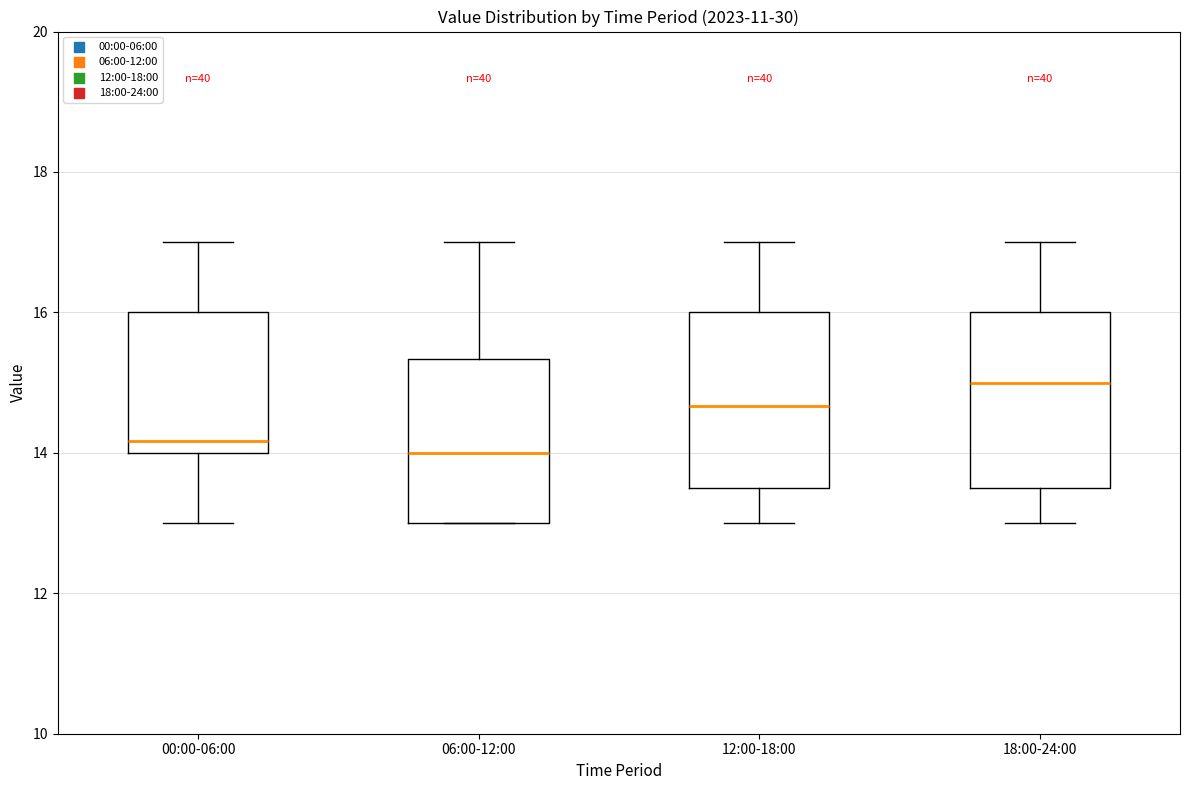

Reading left to right, transcribe this box plot: for each box, give where its median line is, the range the box spans, and where its two whiskers end, as read against the y-axis. The values are not printed on the chart, so give them approximately, as read against the axis.

00:00-06:00: median 14.2, box 14.0 to 16.0, whiskers 13.0 to 17.0
06:00-12:00: median 14.0, box 13.0 to 15.4, whiskers 13.0 to 17.0
12:00-18:00: median 14.6, box 13.6 to 16.0, whiskers 13.0 to 17.0
18:00-24:00: median 15.0, box 13.6 to 16.0, whiskers 13.0 to 17.0